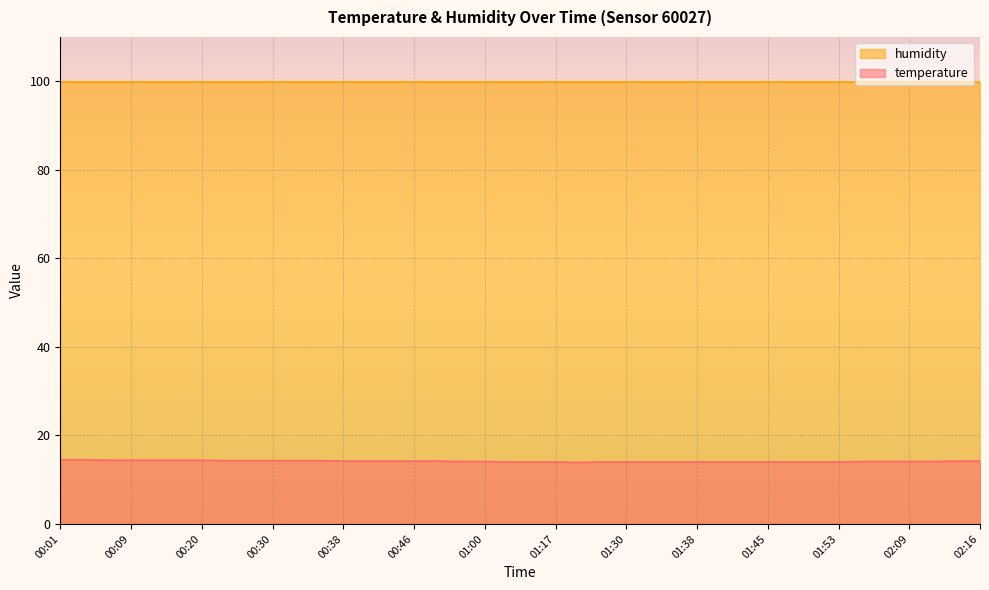

Between 00:46 and 00:09, which is larger?

00:09